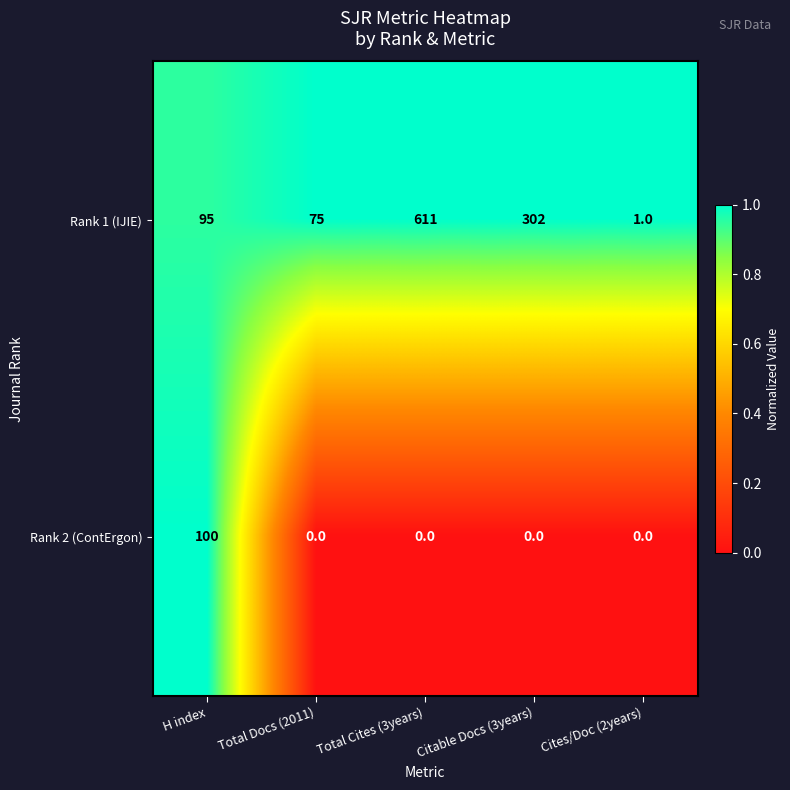

Is the value of Rank 1 (IJIE) at Citable Docs (3years) greater than the value of Rank 2 (ContErgon) at H index?

Yes